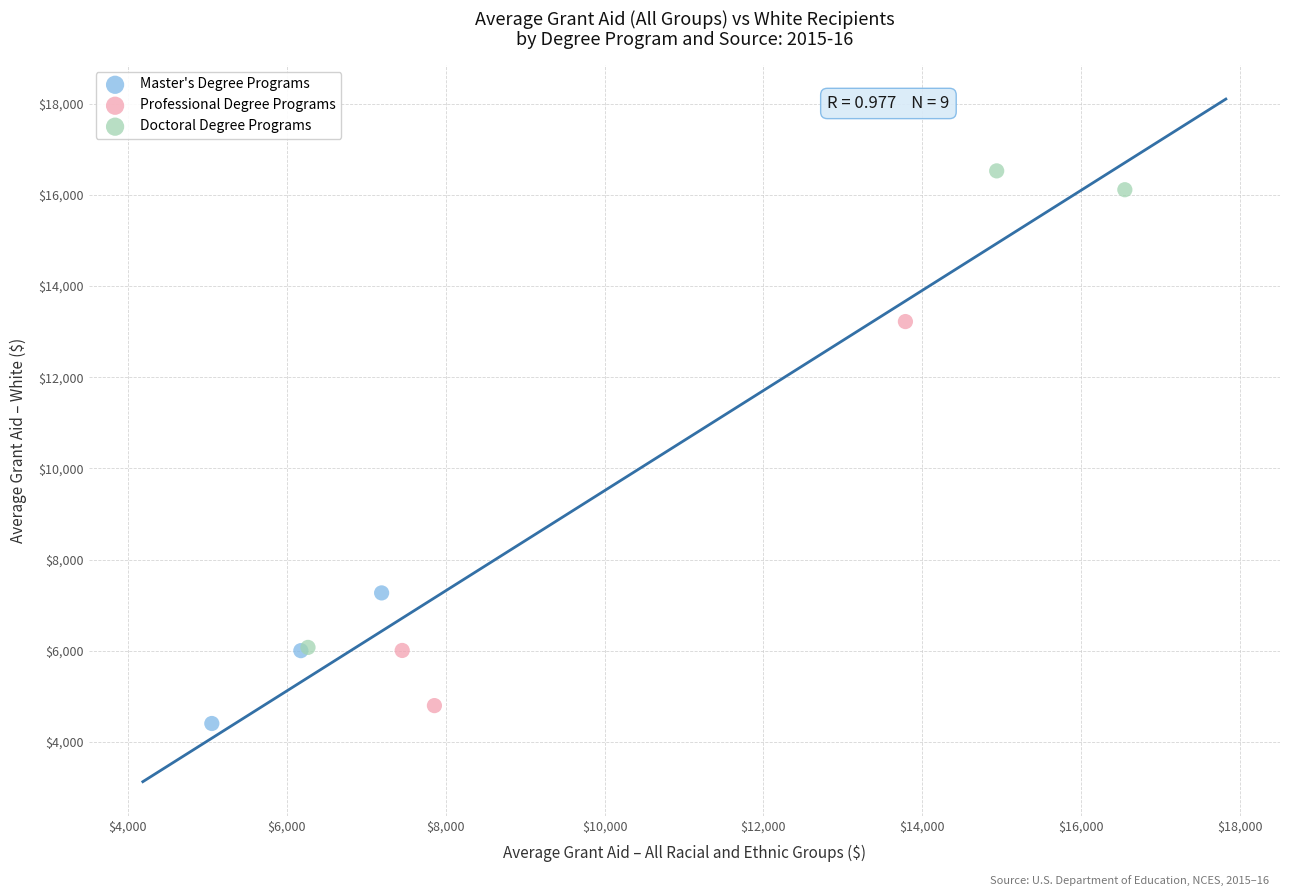

Which series has the widest spread of Y values?

Doctoral Degree Programs